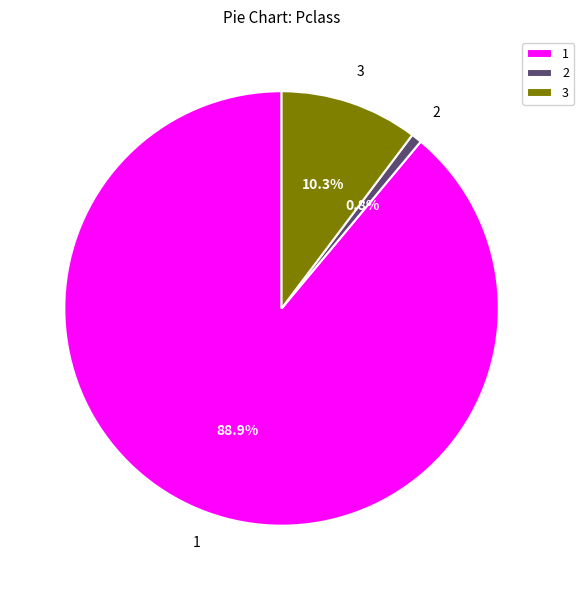

To the nearest percent, what is the average slice percentage?

33%